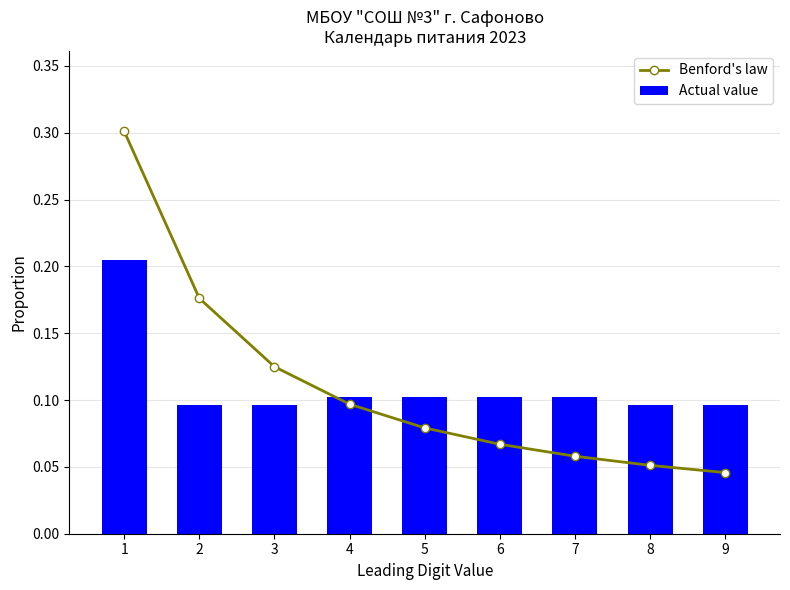

How many groups of bars are there?

9